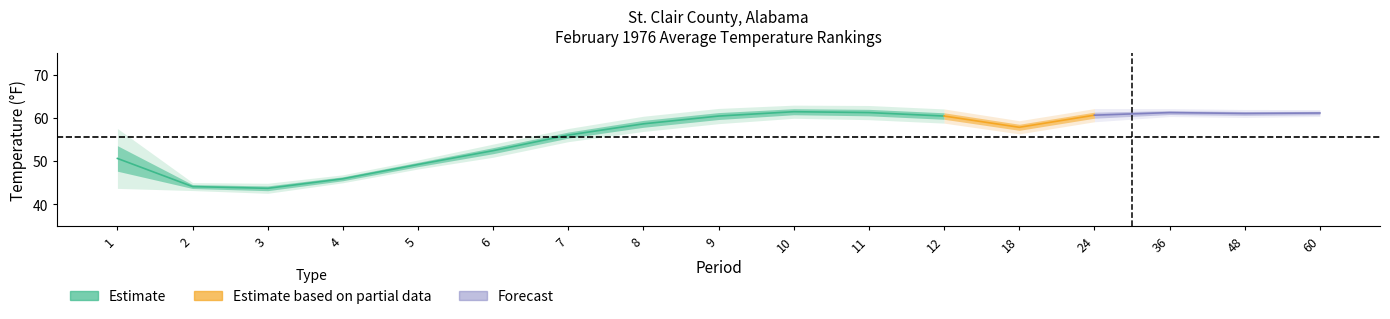

True or false: Departure and Value intersect in this chart.

False